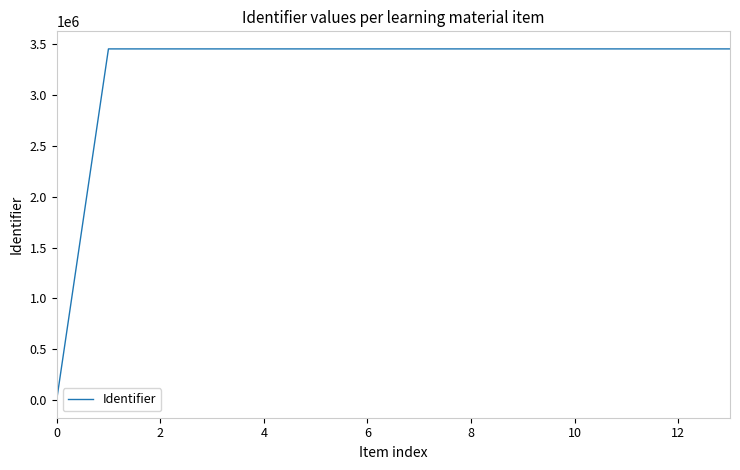

Does the chart have visible grid lines?

No